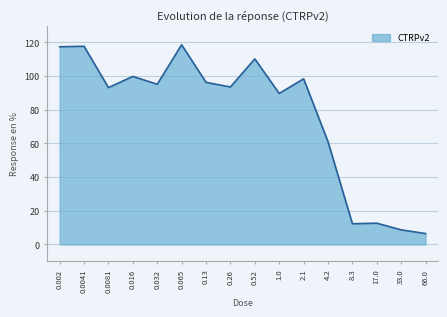

Which label corresponds to the smallest value in the chart?

66.0